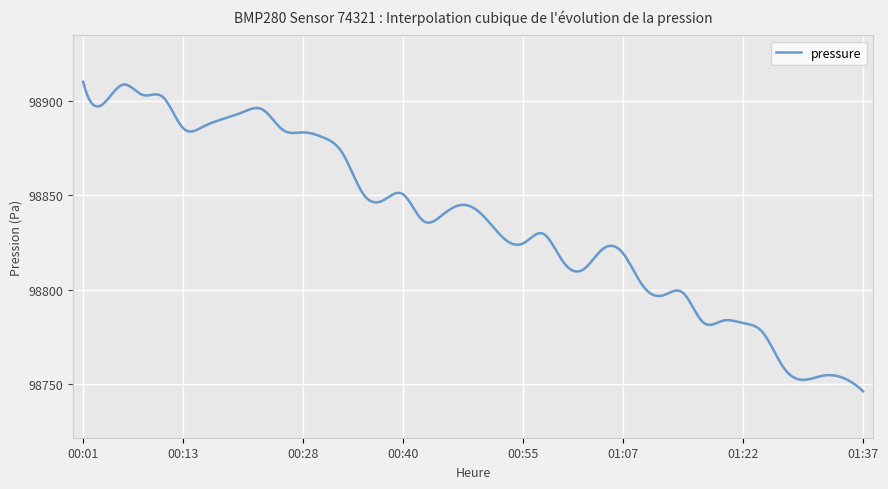

What is the minimum value shown in the chart?

98746.0